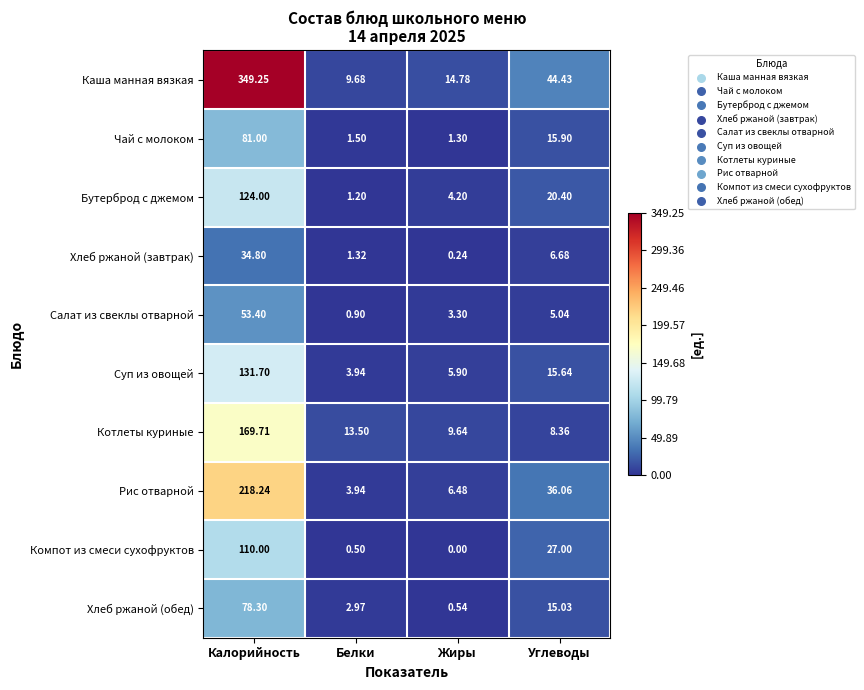

Where does the Бутерброд с джемом series first go above 20?

Калорийность